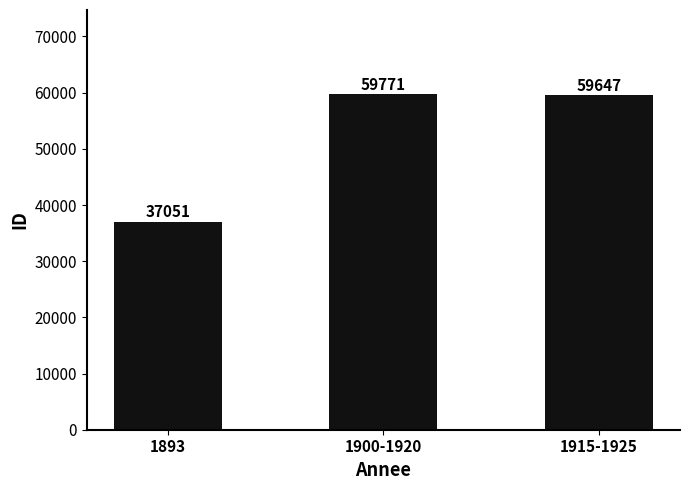

What is the average value?

52156